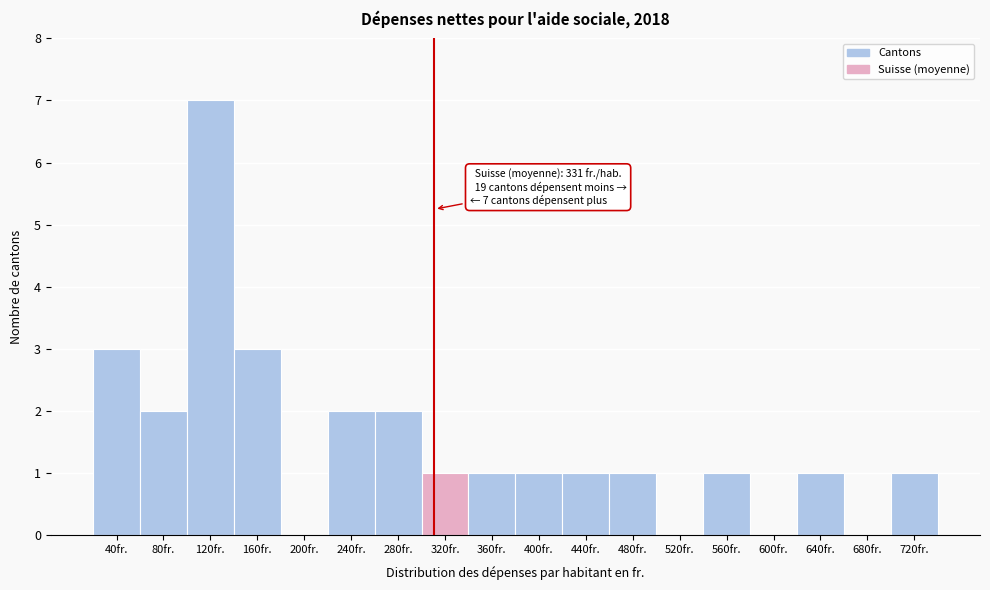

Reading right to left, extract all data points from this chart.

720fr.=1	680fr.=0	640fr.=1	600fr.=0	560fr.=1	520fr.=0	480fr.=1	440fr.=1	400fr.=1	360fr.=1	320fr.=1	280fr.=2	240fr.=2	200fr.=0	160fr.=3	120fr.=7	80fr.=2	40fr.=3